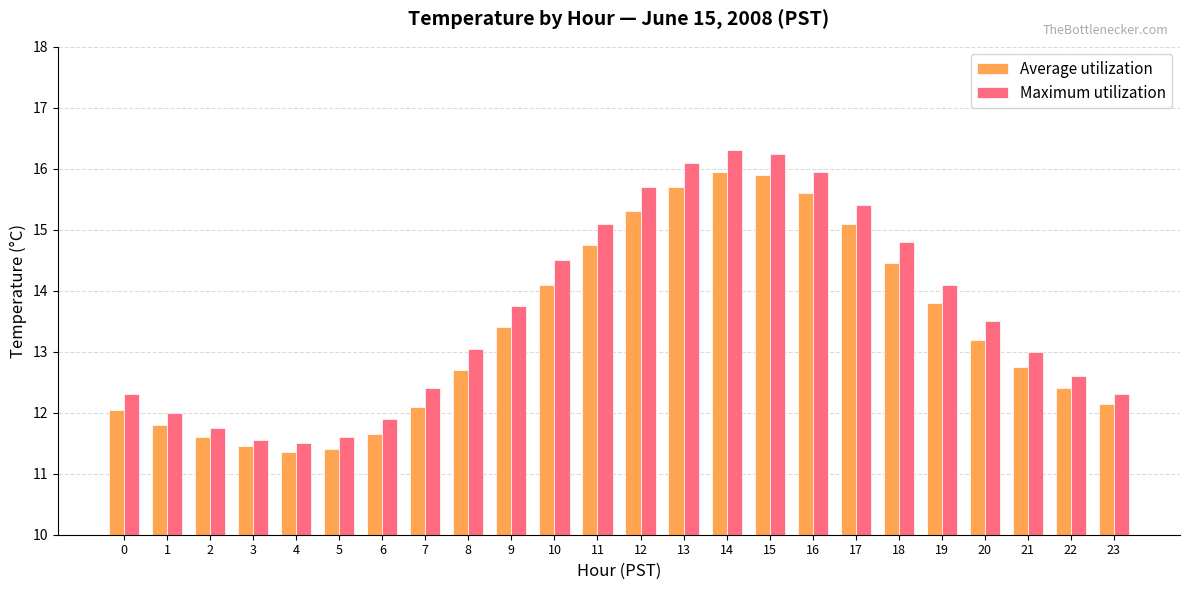

Which series has the largest total across all categories?

Maximum utilization